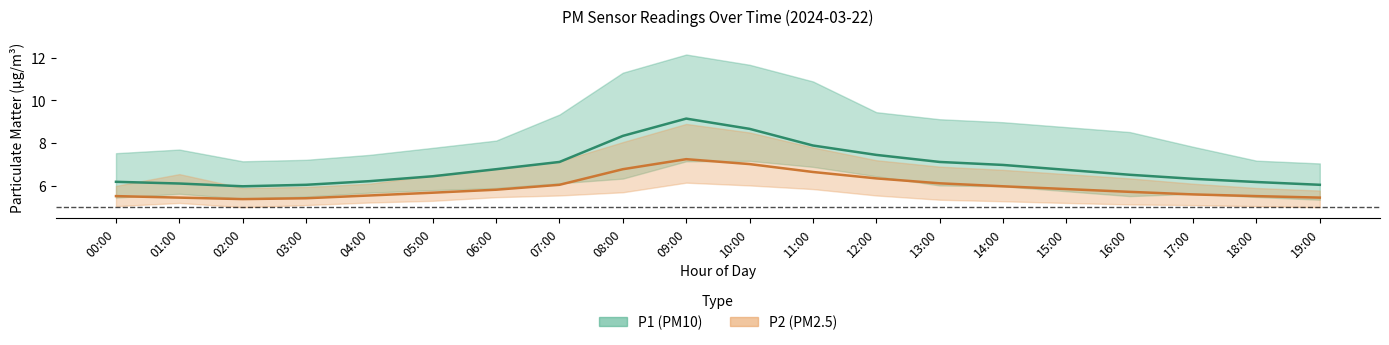

What are all the series names shown in the legend?

P1, P2